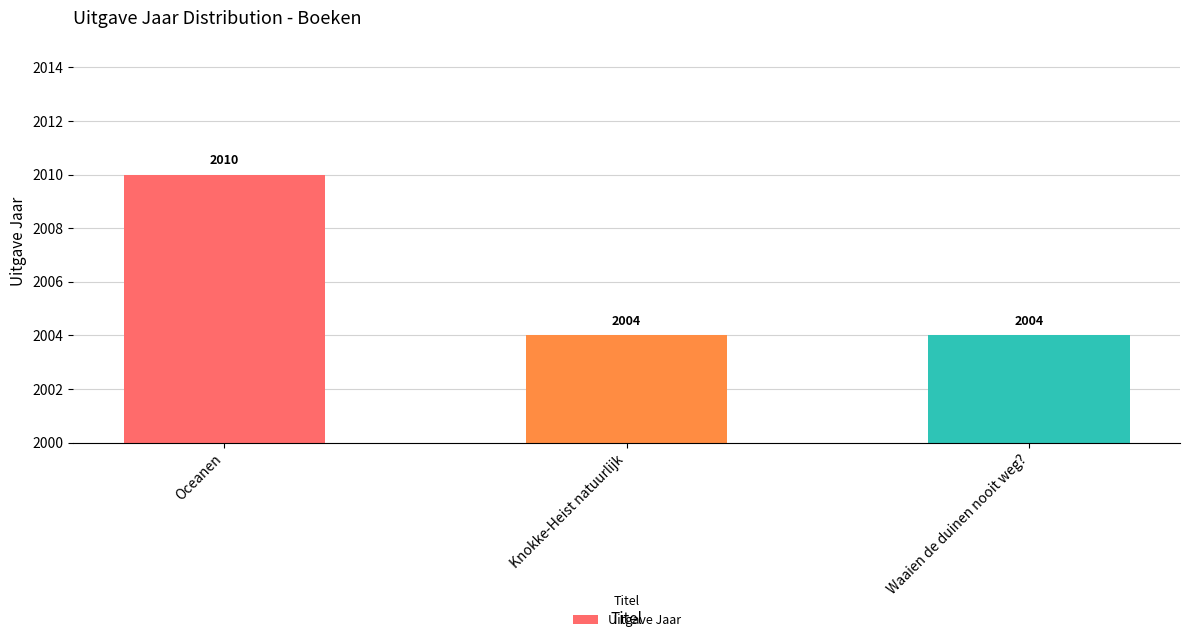

At which category does the chart reach its peak across all series?

Oceanen